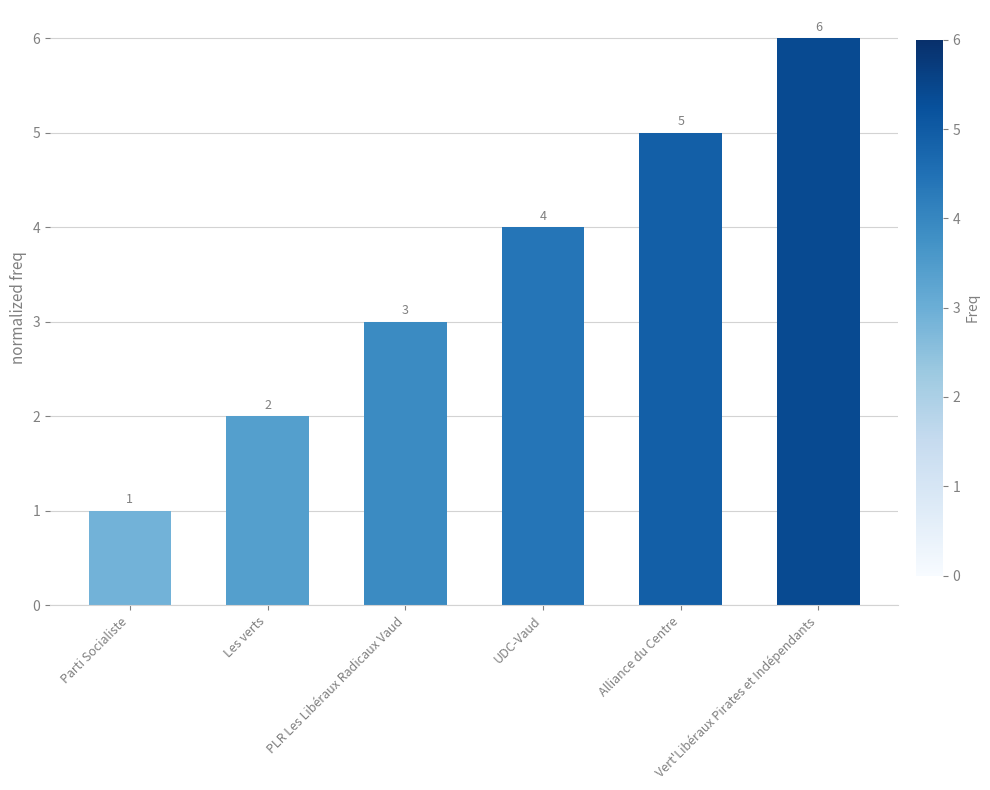

Rank the categories by value from lowest to highest.

Parti Socialiste, Les verts, PLR Les Libéraux Radicaux Vaud, UDC-Vaud, Alliance du Centre, Vert'Libéraux Pirates et Indépendants